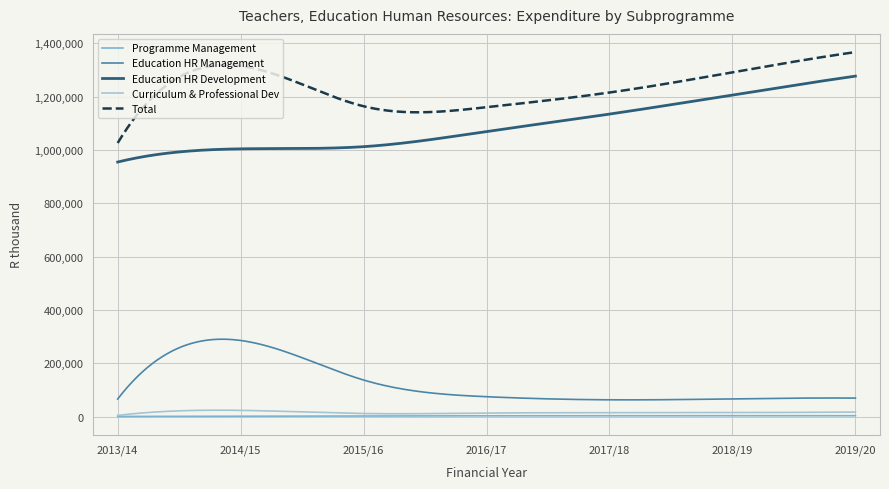

True or false: Education HR Management and Curriculum & Professional Dev cross at least once.

False